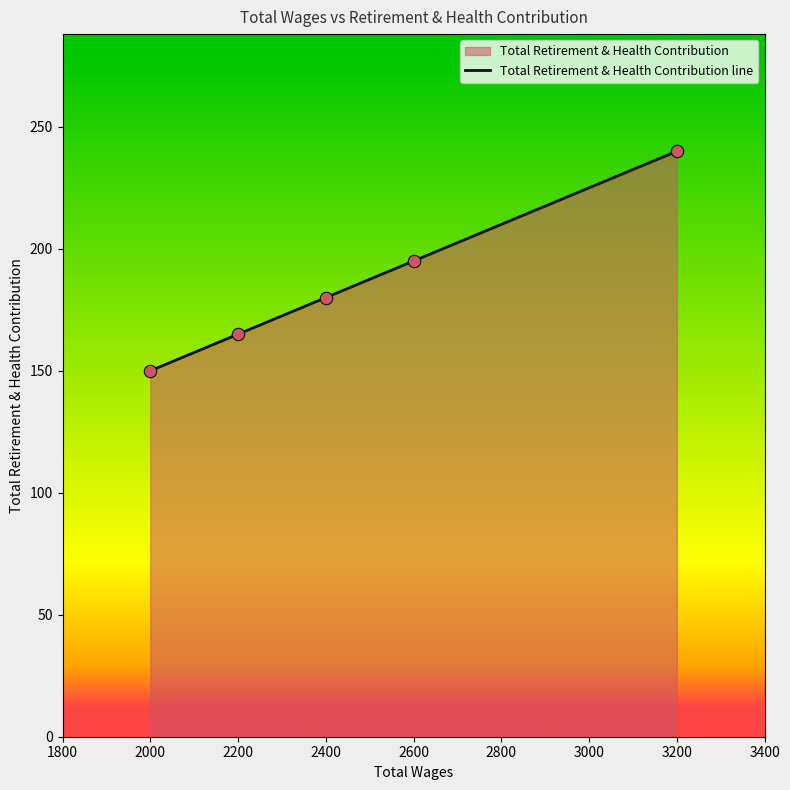

Between 2000 and 2400, which is larger?

2400